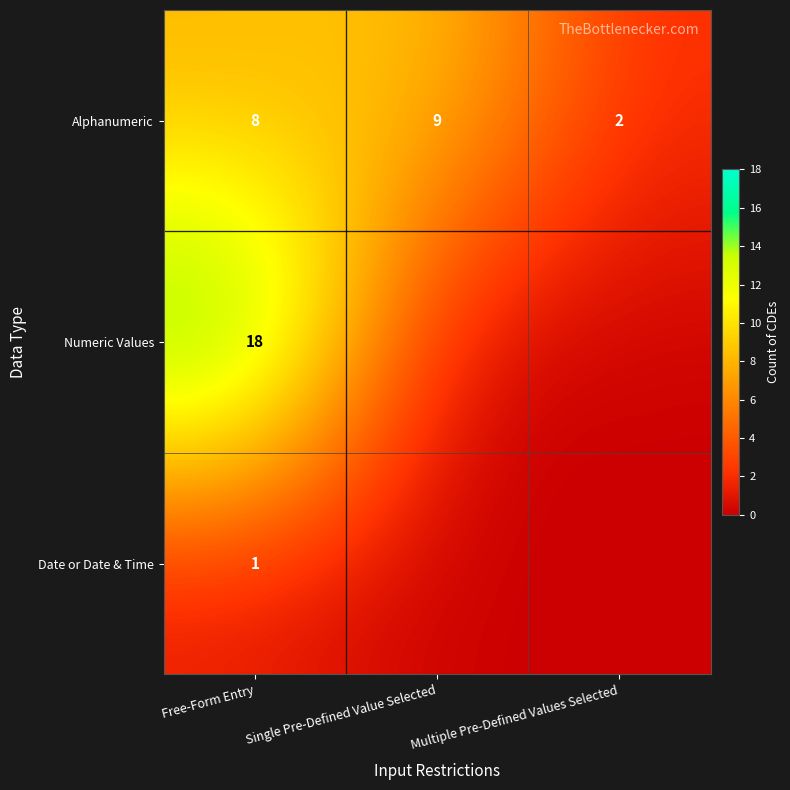

What is the sum of the Alphanumeric values at Single Pre-Defined Value Selected and Free-Form Entry?

17